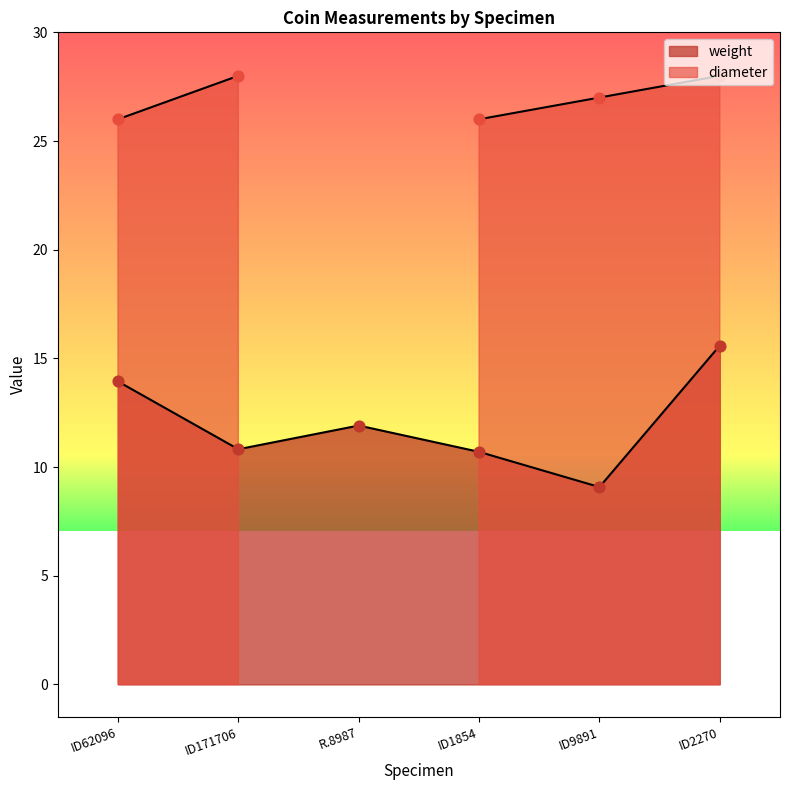

Between R.8987 and ID171706, which is larger?

R.8987